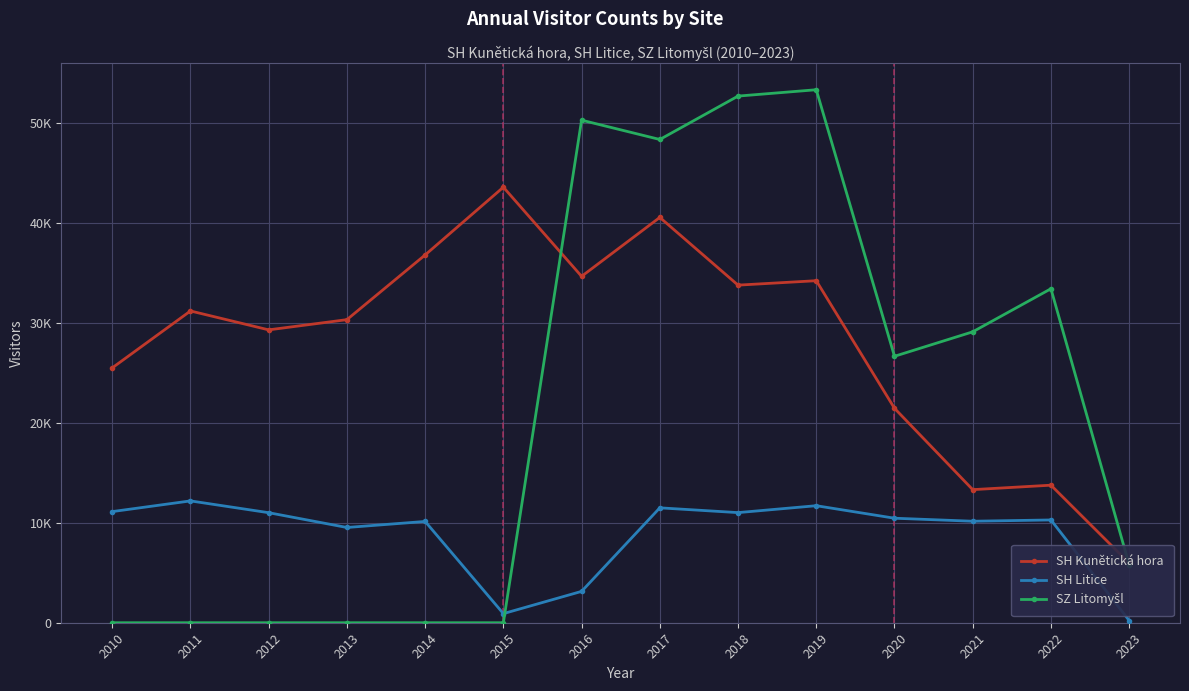

True or false: SH Kunětická hora and SZ Litomyšl cross at least once.

True